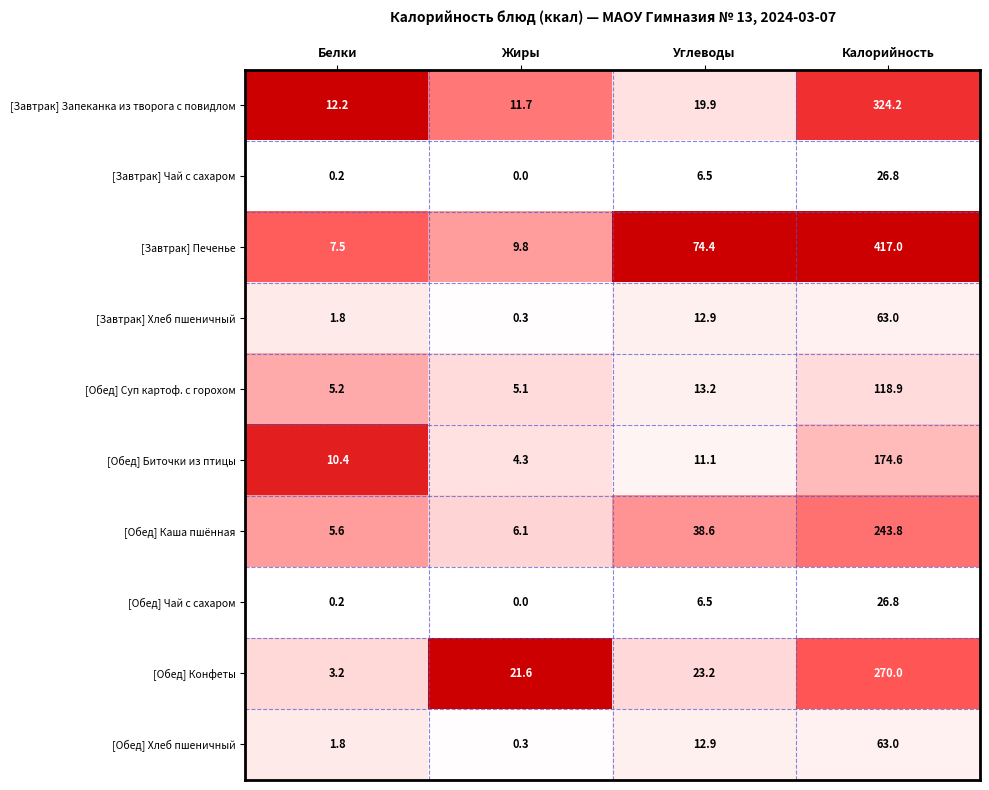

Where does the [Обед] Каша пшённая series first go above 38?

Углеводы